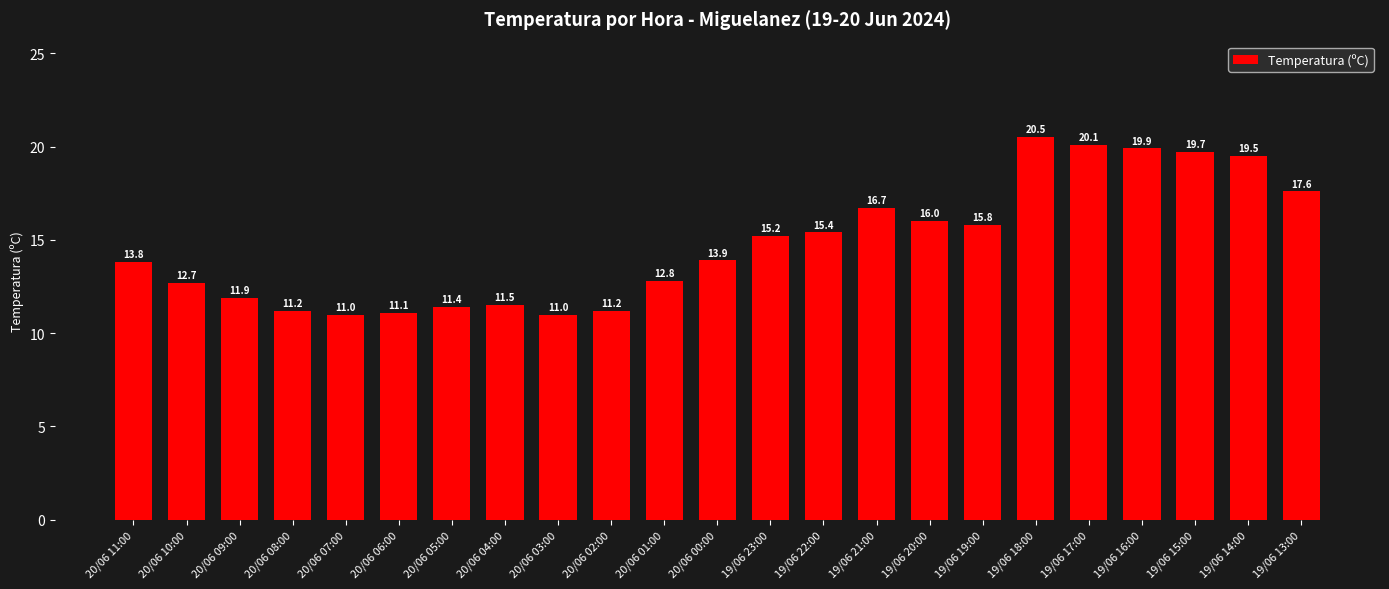

What is the sum of all values?

339.9